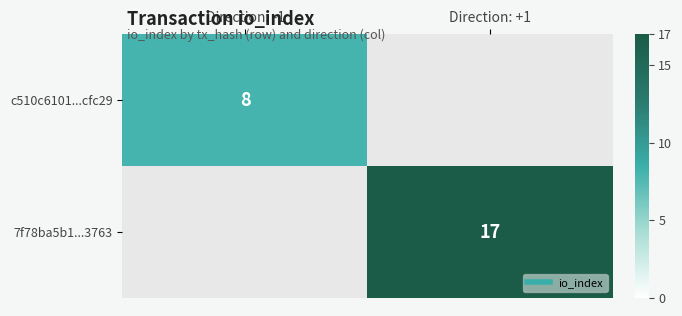

Rank the series at Direction: +1 from lowest to highest value.

c510c6101...cfc29, 7f78ba5b1...3763